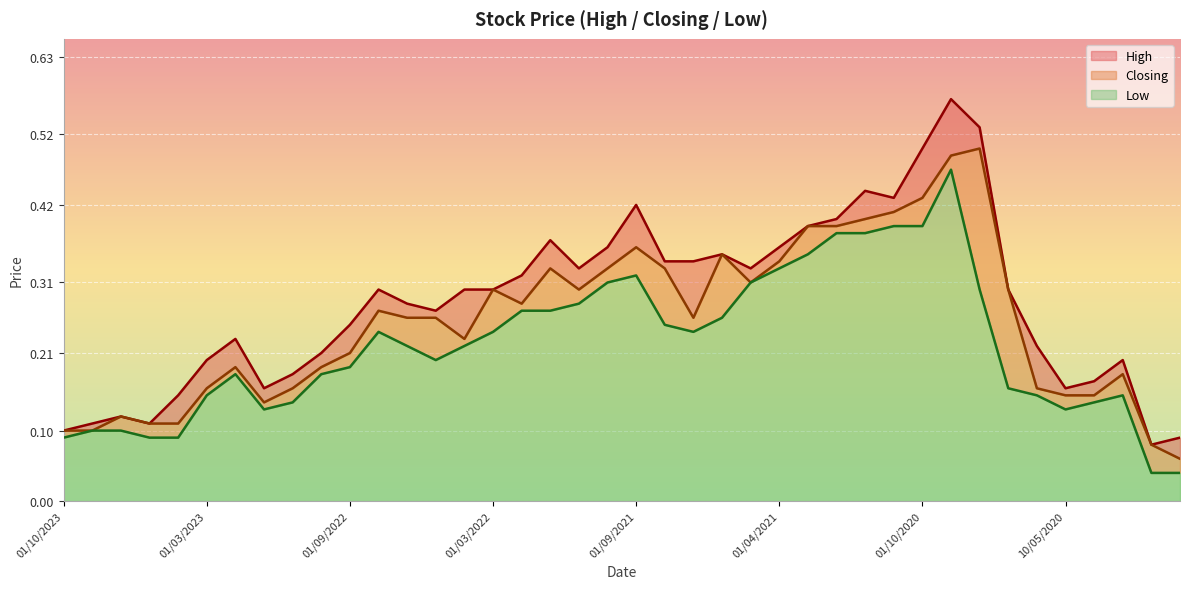

Reading left to right, what are all the values shown in this chart?

High: 0.1	0.1	0.1	0.1	0.1	0.2	0.2	0.2	0.2	0.2	0.2	0.3	0.3	0.3	0.3	0.3	0.3	0.4	0.3	0.4	0.4	0.3	0.3	0.3	0.3	0.4	0.4	0.4	0.4	0.4	0.5	0.6	0.5	0.3	0.2	0.2	0.2	0.2	0.1	0.1
Closing: 0.1	0.1	0.1	0.1	0.1	0.2	0.2	0.1	0.2	0.2	0.2	0.3	0.3	0.3	0.2	0.3	0.3	0.3	0.3	0.3	0.4	0.3	0.3	0.3	0.3	0.3	0.4	0.4	0.4	0.4	0.4	0.5	0.5	0.3	0.2	0.1	0.1	0.2	0.1	0.1
Low: 0.1	0.1	0.1	0.1	0.1	0.1	0.2	0.1	0.1	0.2	0.2	0.2	0.2	0.2	0.2	0.2	0.3	0.3	0.3	0.3	0.3	0.2	0.2	0.3	0.3	0.3	0.3	0.4	0.4	0.4	0.4	0.5	0.3	0.2	0.1	0.1	0.1	0.1	0.0	0.0